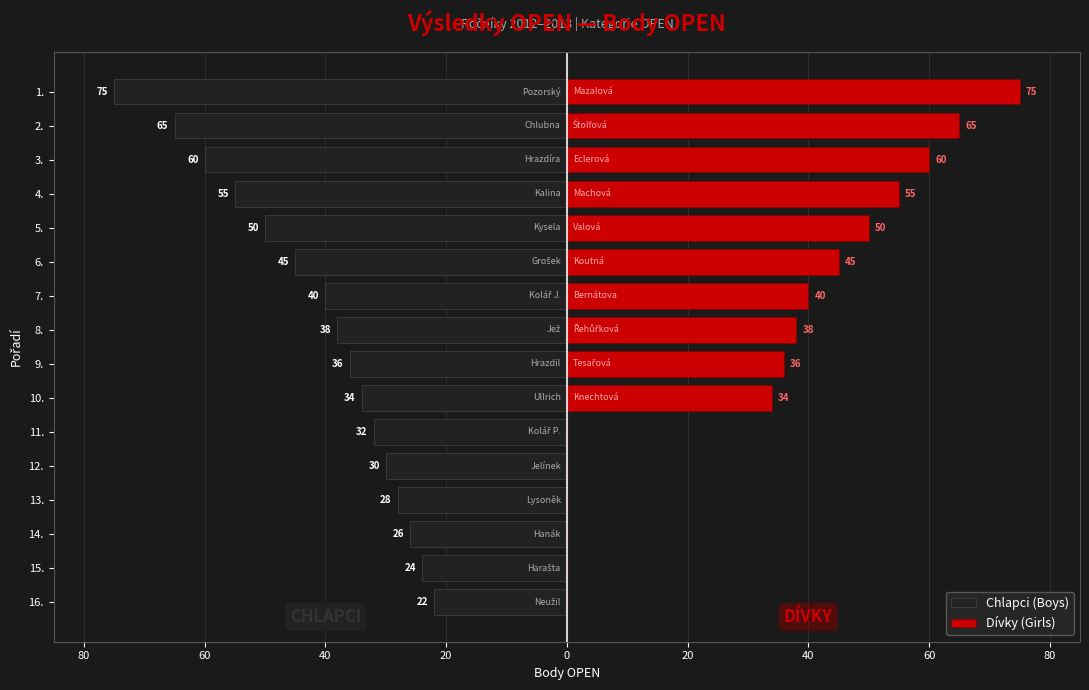

The value of Dívky (Girls) at 15. is 0. True or false?

True